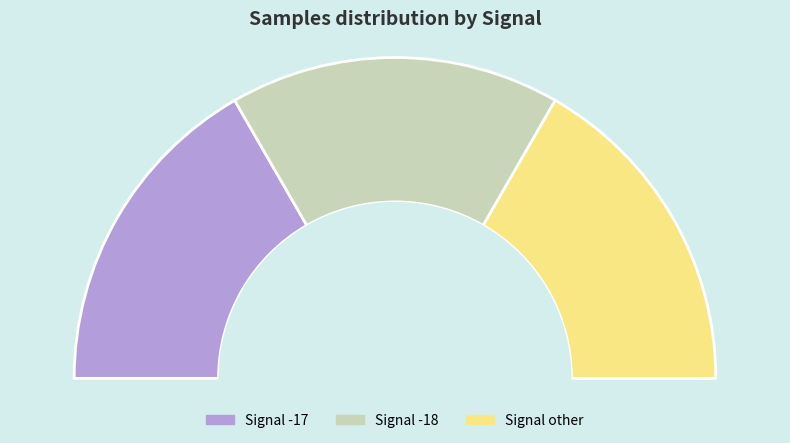

Is it true that -17 is 18% of the pie?

False